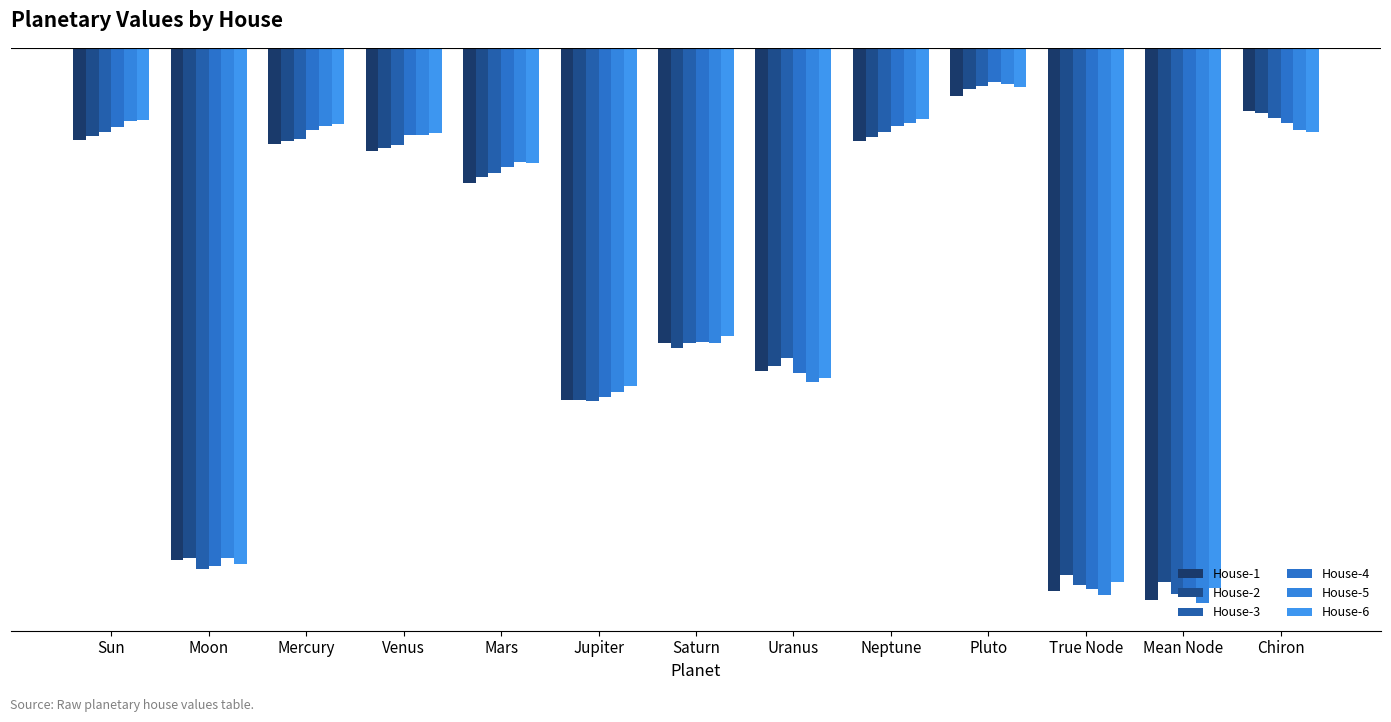

What is the sum of the House-1 values at Venus and Moon?

-106.9